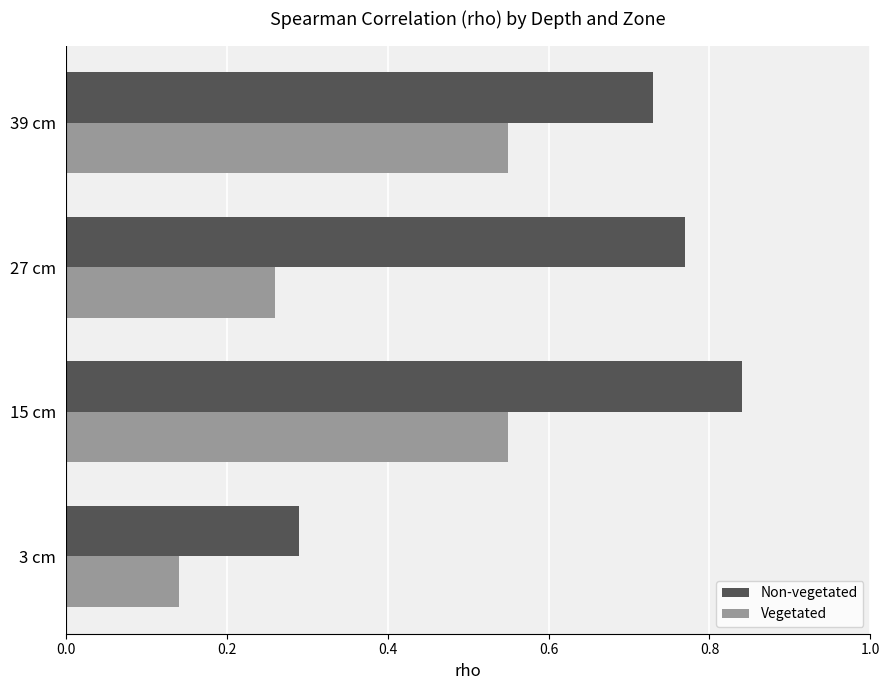

The Vegetated series shows 0.3 at 39 cm. True or false?

False